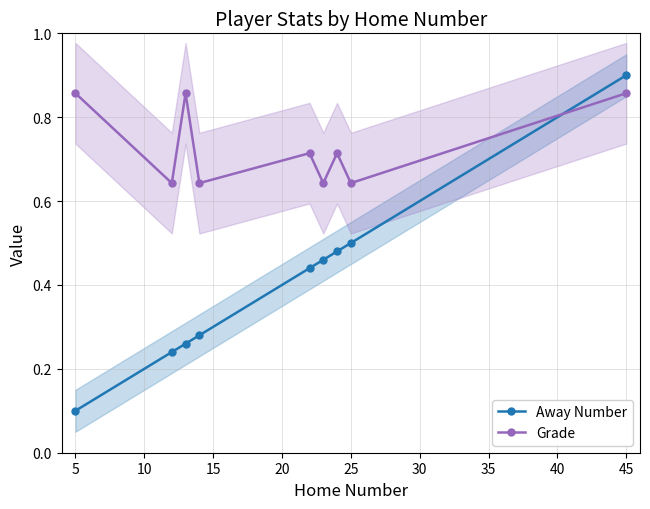

The Away Number series shows 1.2 at 45. True or false?

False